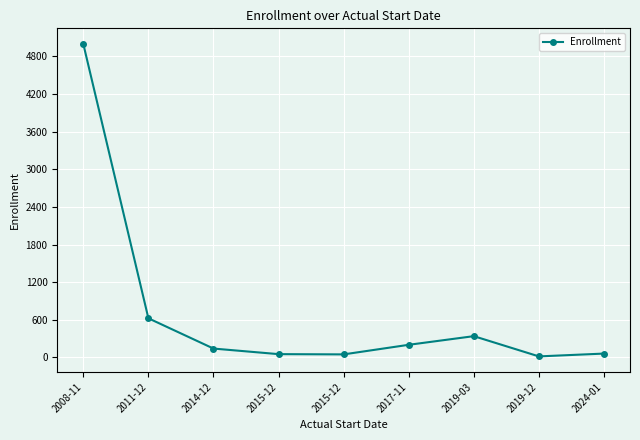

Reading left to right, transcribe all the data shown in this chart.

2008-11=5000	2011-12=623	2014-12=140	2015-12=51	2015-12=47	2017-11=200	2019-03=338	2019-12=15	2024-01=60